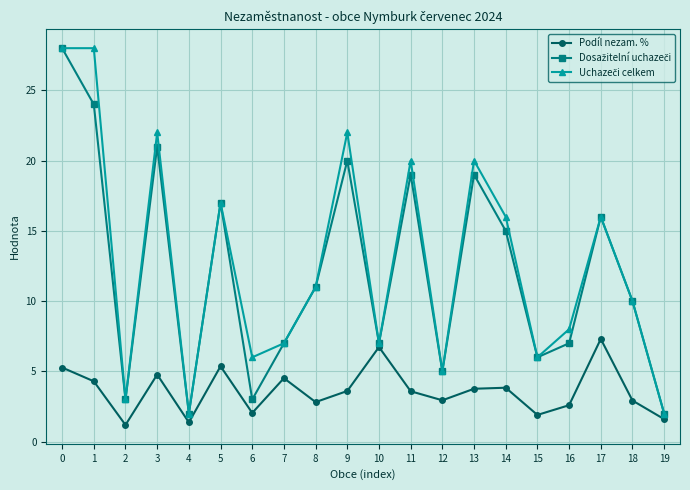

At how many categories does at least one series exceed 12?

9